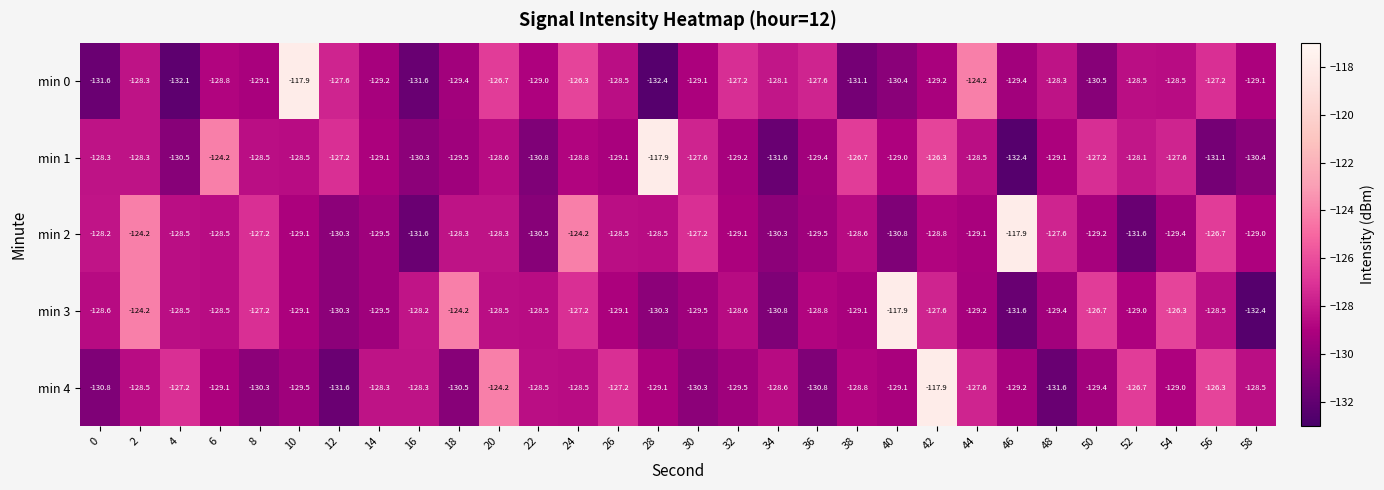

What is the minimum value shown in the chart?

-132.4